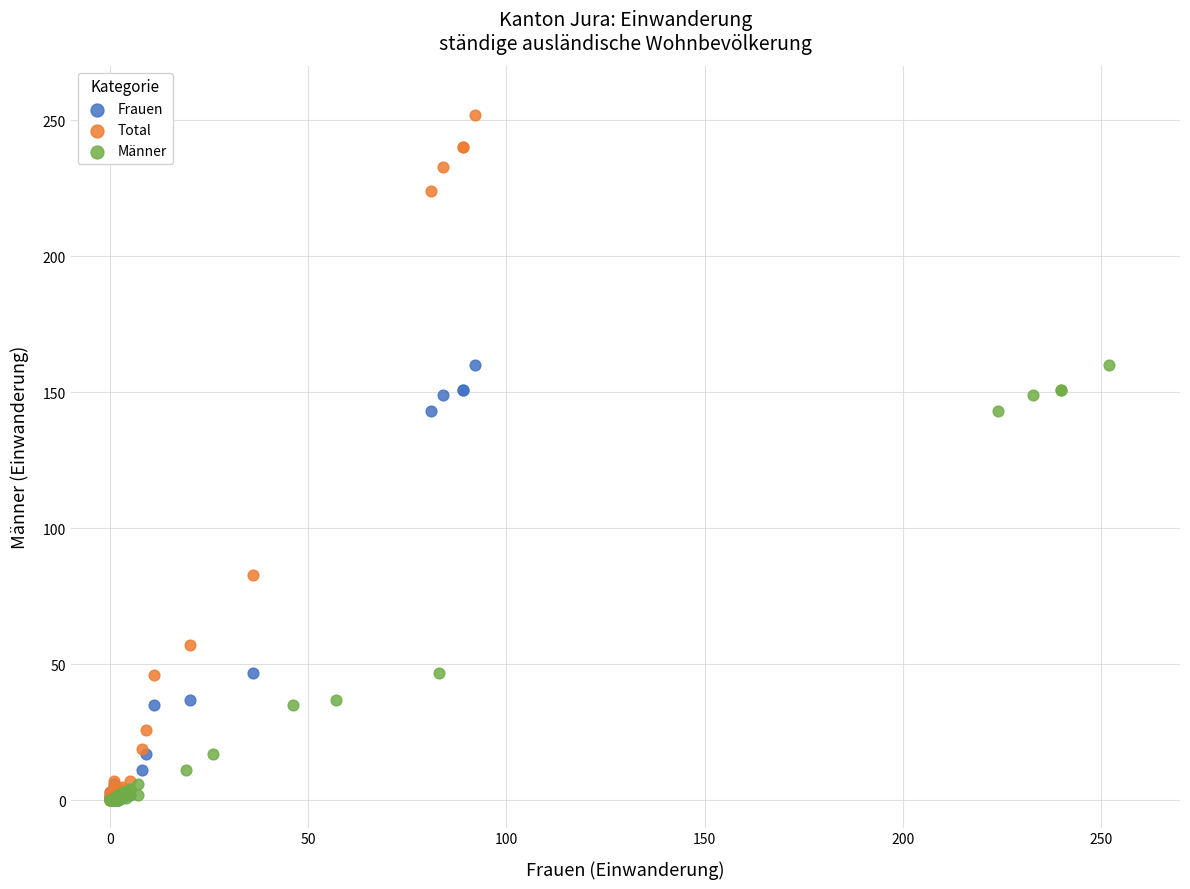

What are all the series names shown in the legend?

Frauen, Total, Männer